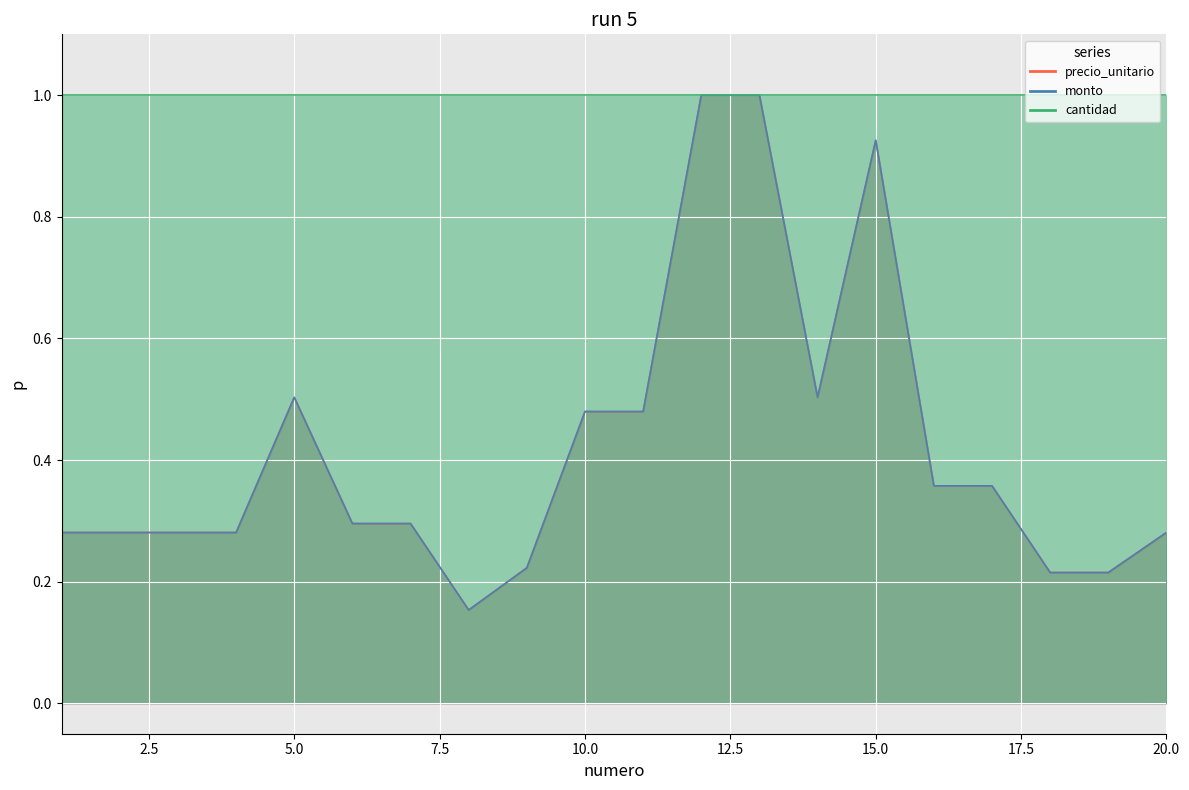

True or false: precio_unitario has more than 2 points higher than both neighbors.

False